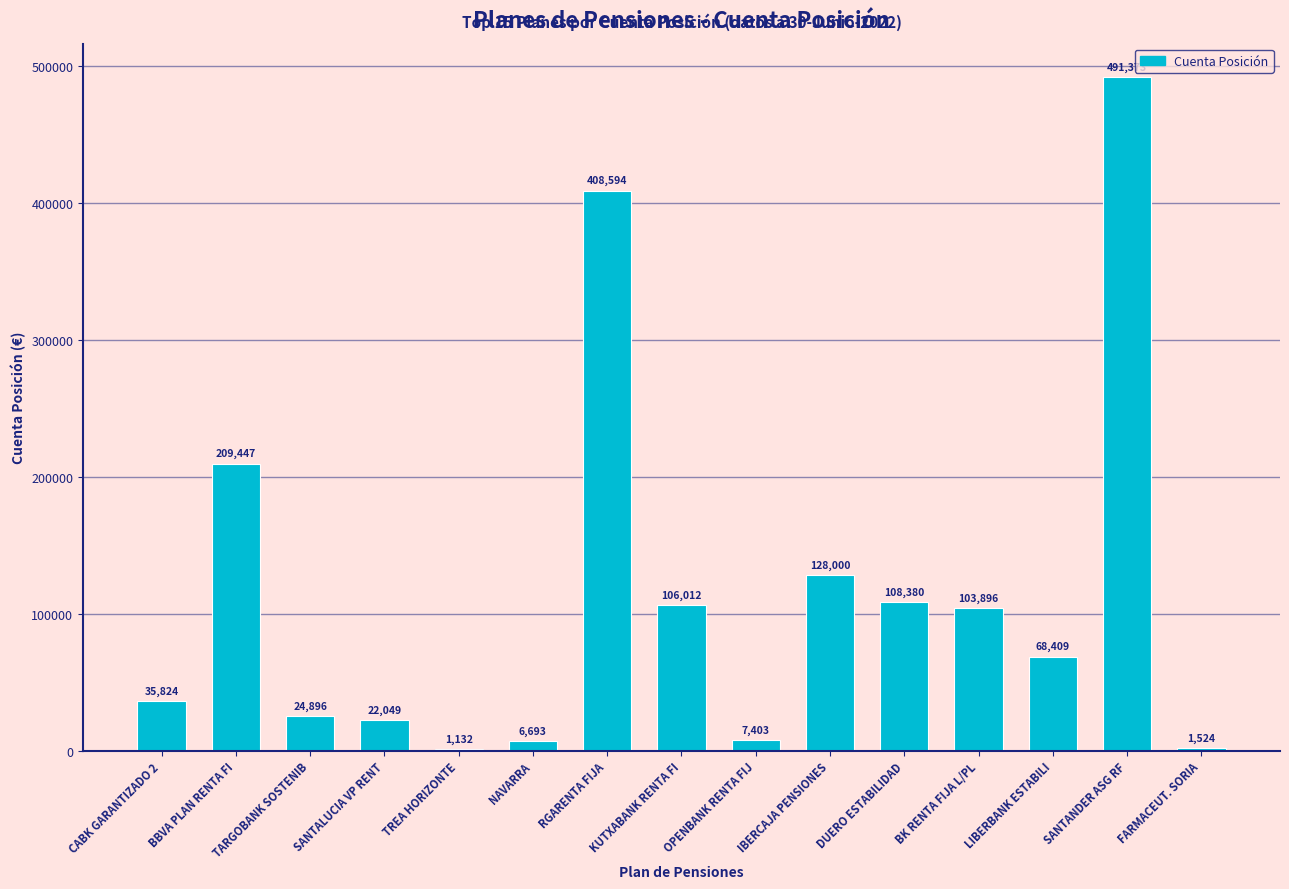

What is the greatest value displayed?

491373